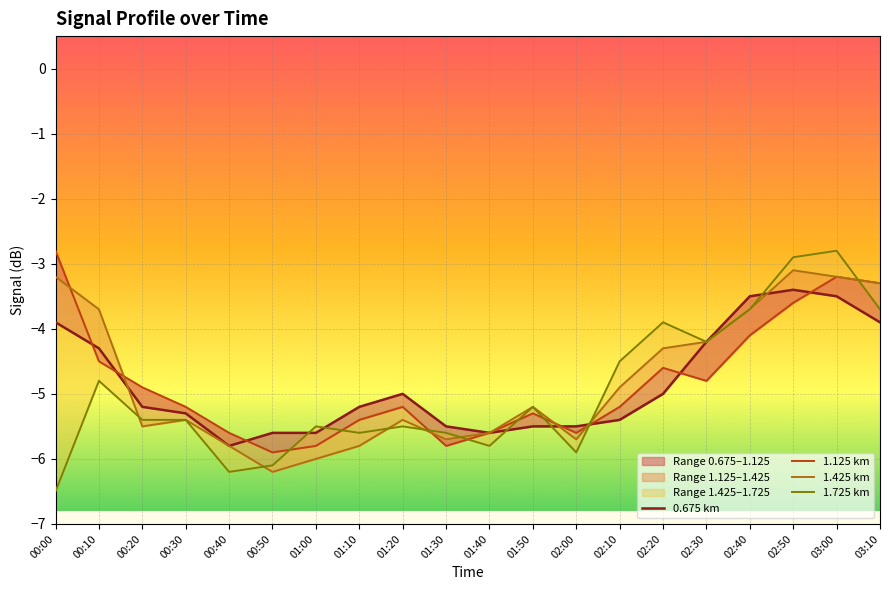

List the series in order of their overall mean, highest first.

1.425 km, 1.125 km, 0.675 km, 1.725 km